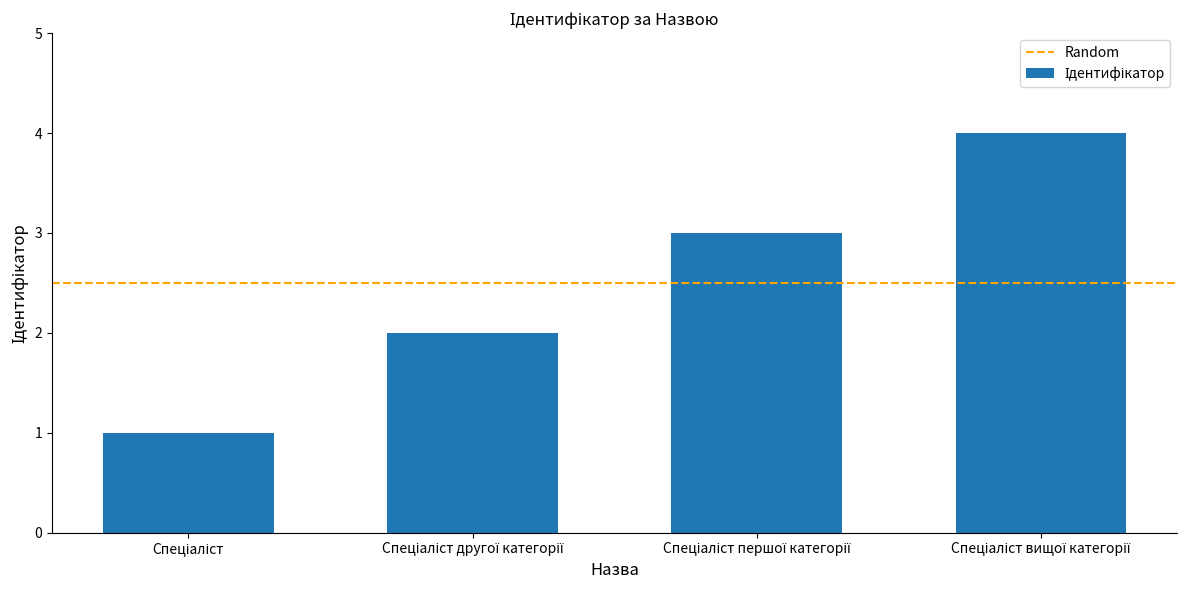

How many values are between 2 and 4?

3